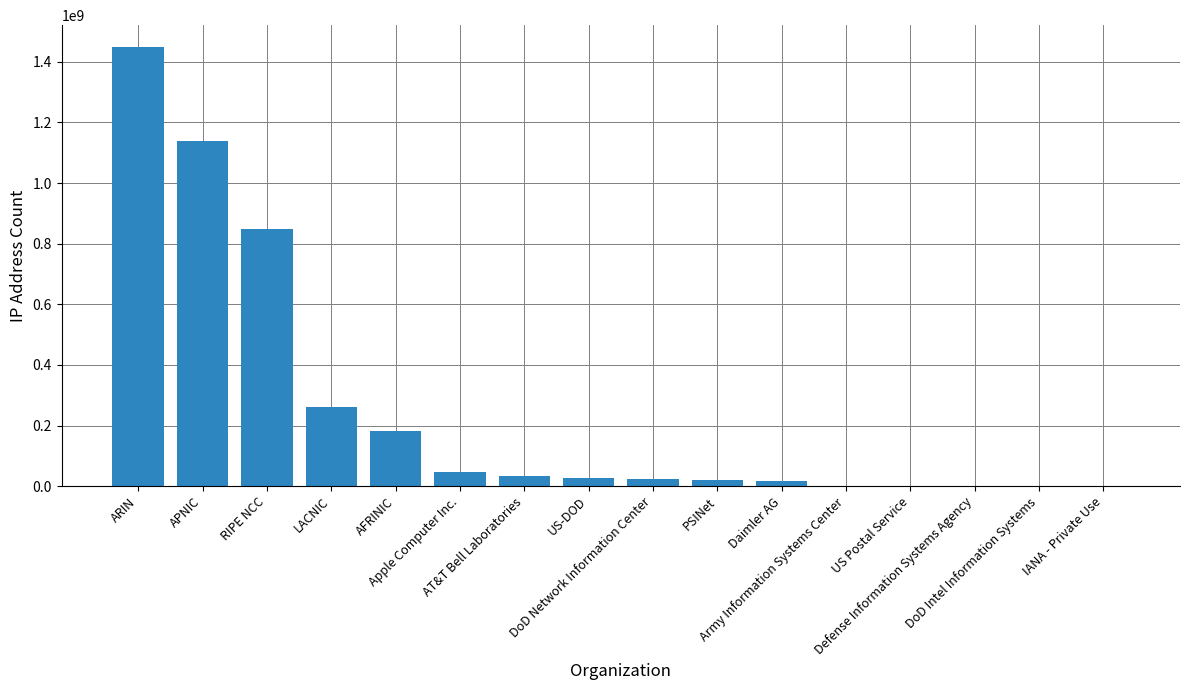

At which category does the chart reach its peak across all series?

ARIN